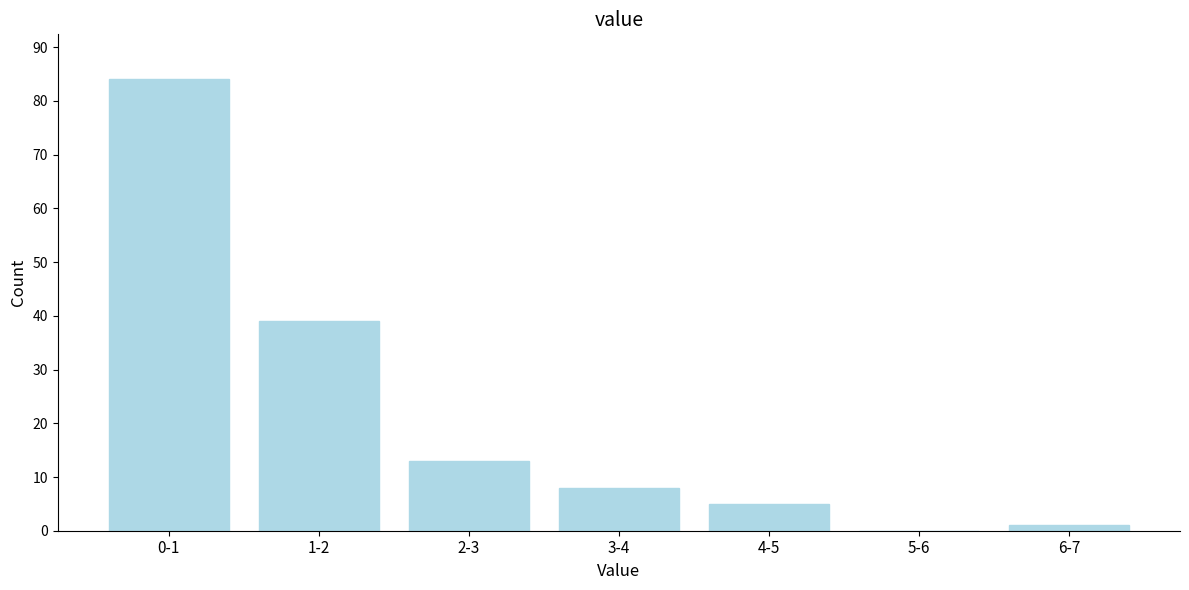

Reading left to right, transcribe all the data shown in this chart.

0-1=84	1-2=39	2-3=13	3-4=8	4-5=5	5-6=0	6-7=1